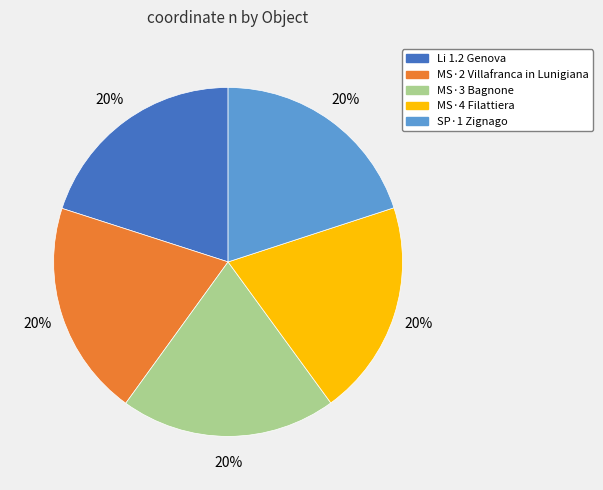

Do MS·2 Villafranca in Lunigiana and MS·3 Bagnone together represent more than half of the pie?

No